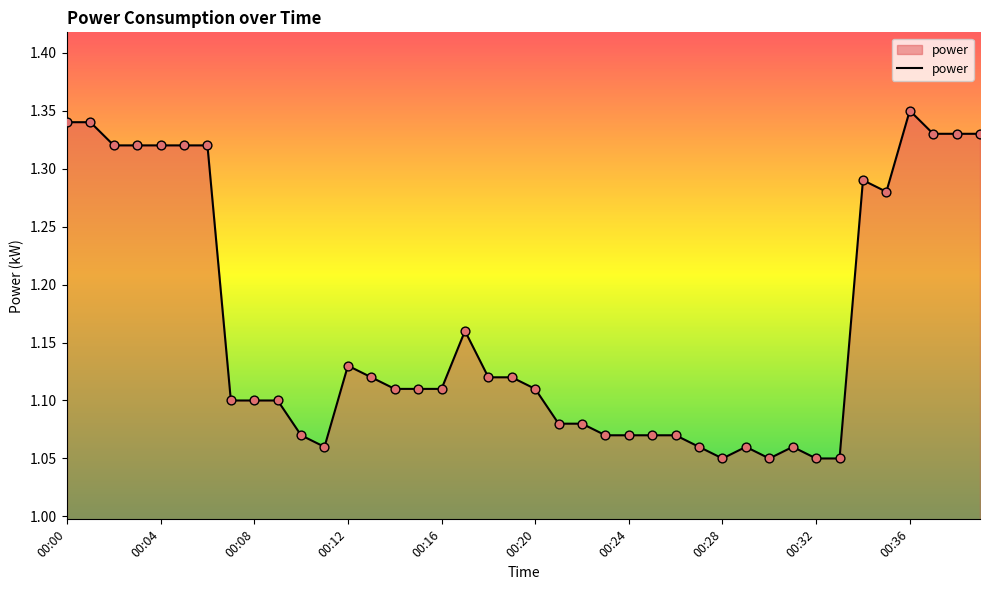

What is the difference between the maximum and minimum values?

0.3